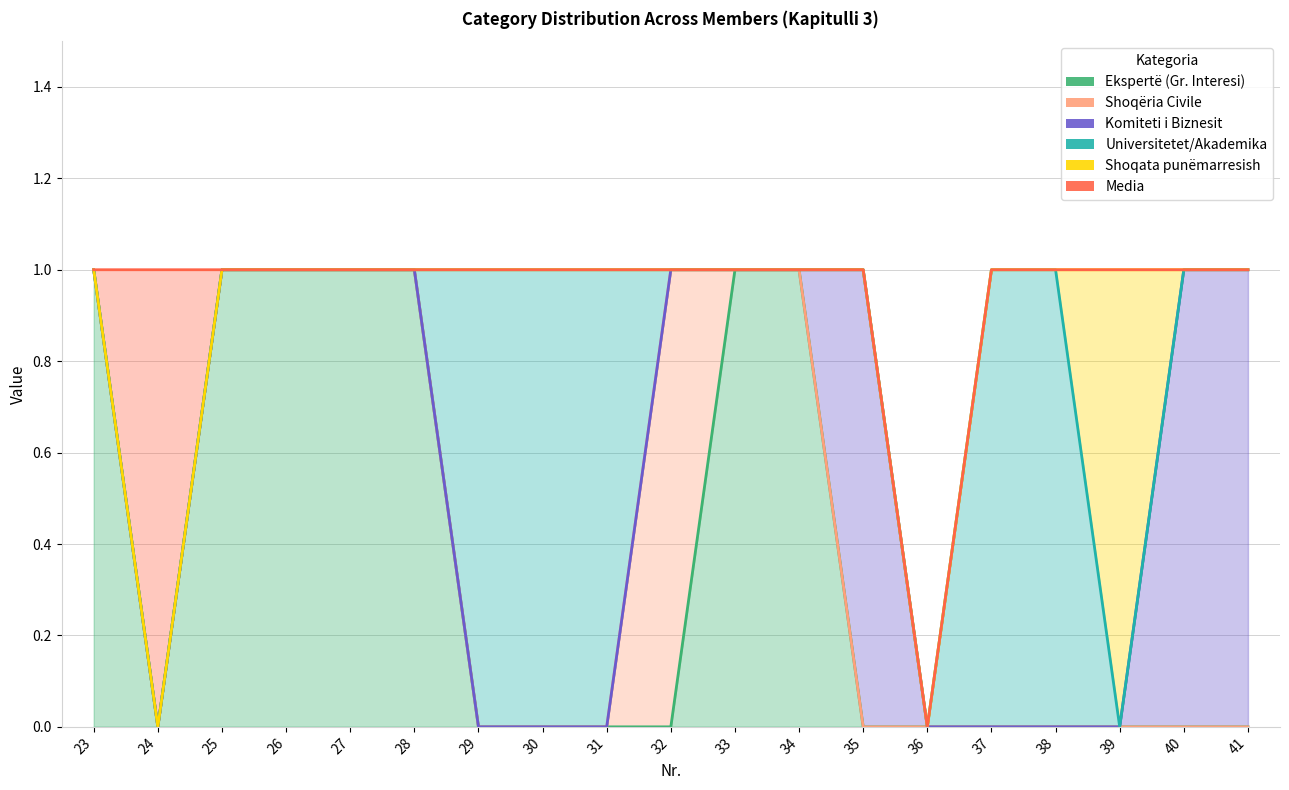

True or false: Komiteti i Biznesit has more than 0 interior local peaks.

True